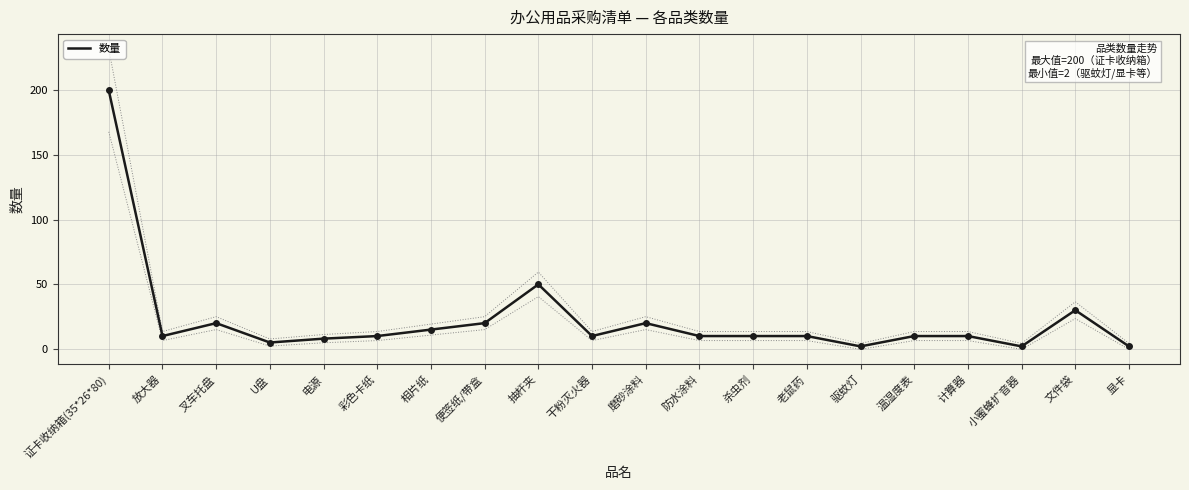

At which label is 数量 closest to 101?

抽杆夹